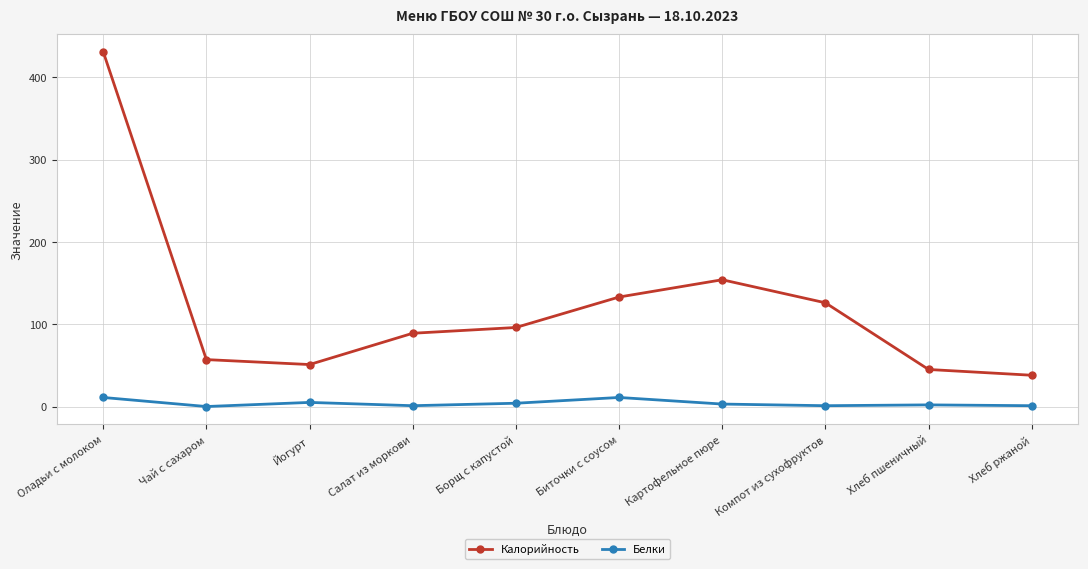

Which series changed the most between Картофельное пюре and Хлеб ржаной?

Калорийность